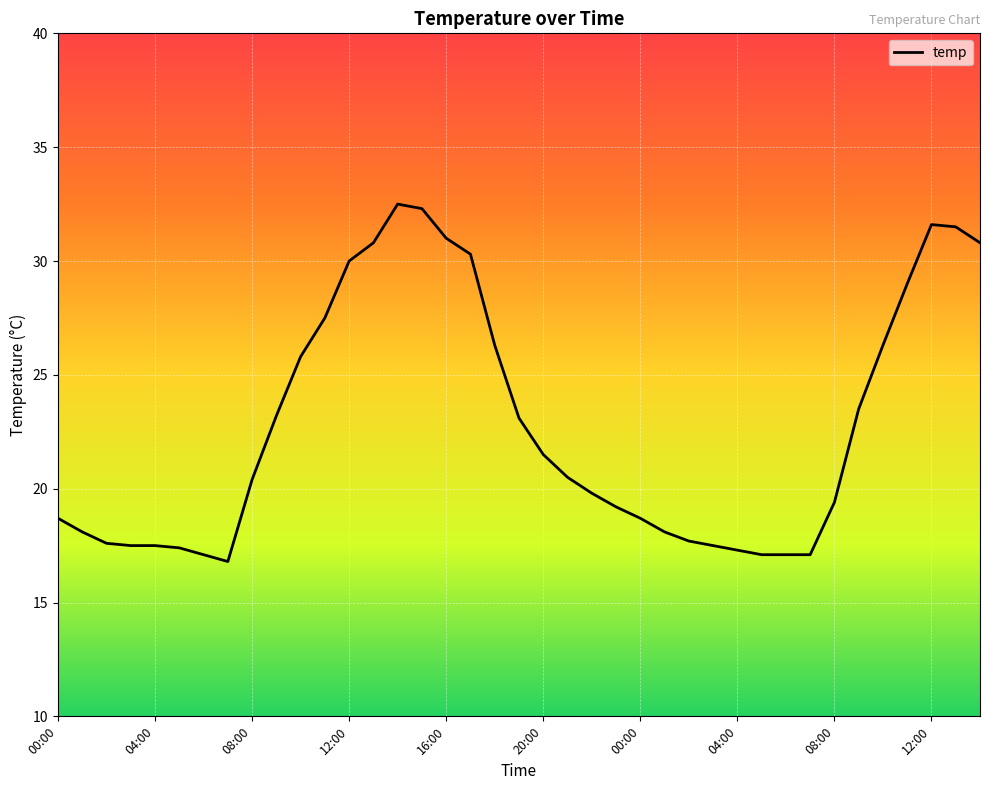

What is the difference between the maximum and minimum values?

15.7